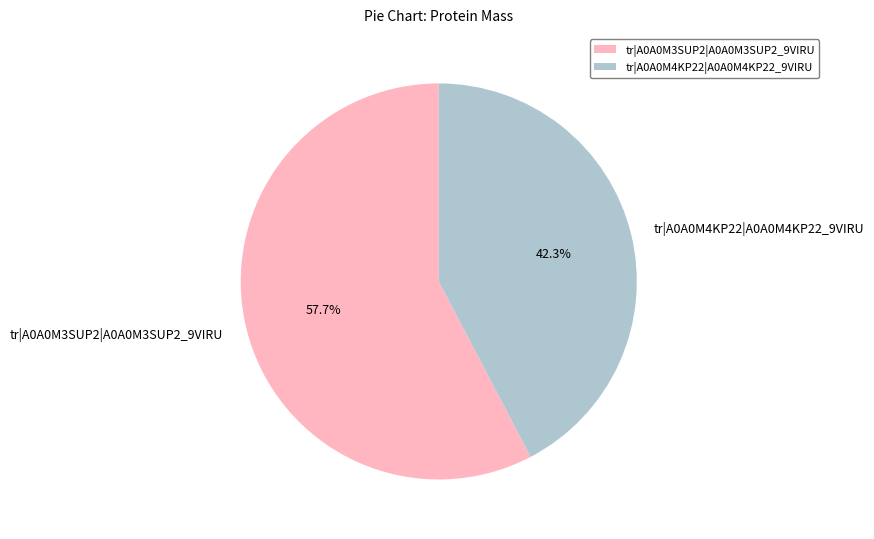

What is the largest slice in the pie chart?

tr|A0A0M3SUP2|A0A0M3SUP2_9VIRU